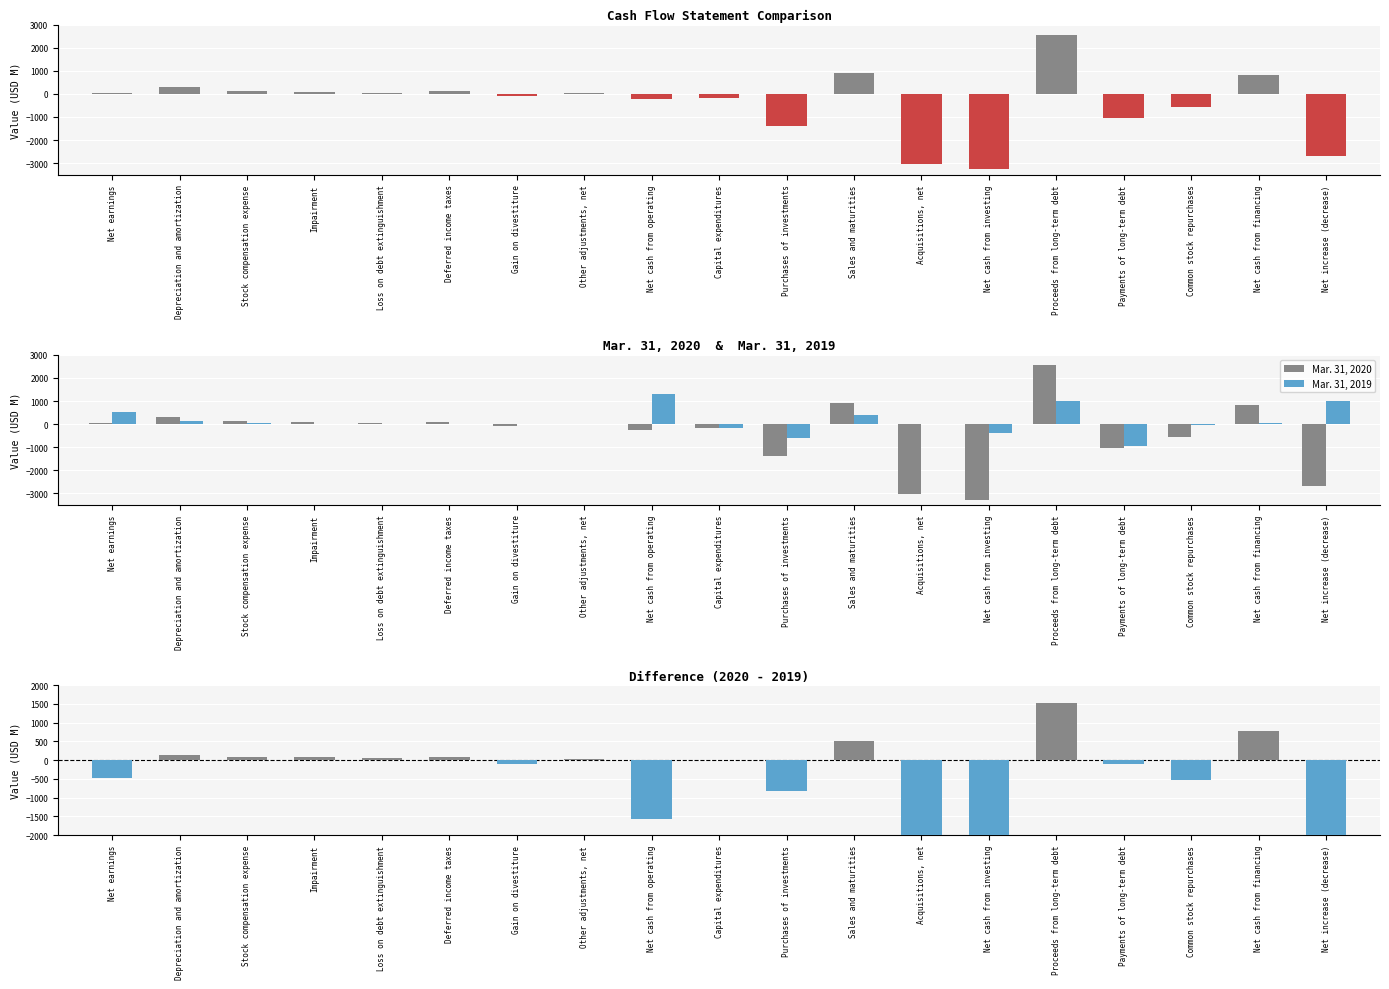

List the series in order of their peak value, highest first.

Mar. 31, 2020, Difference (2020-2019), Mar. 31, 2019